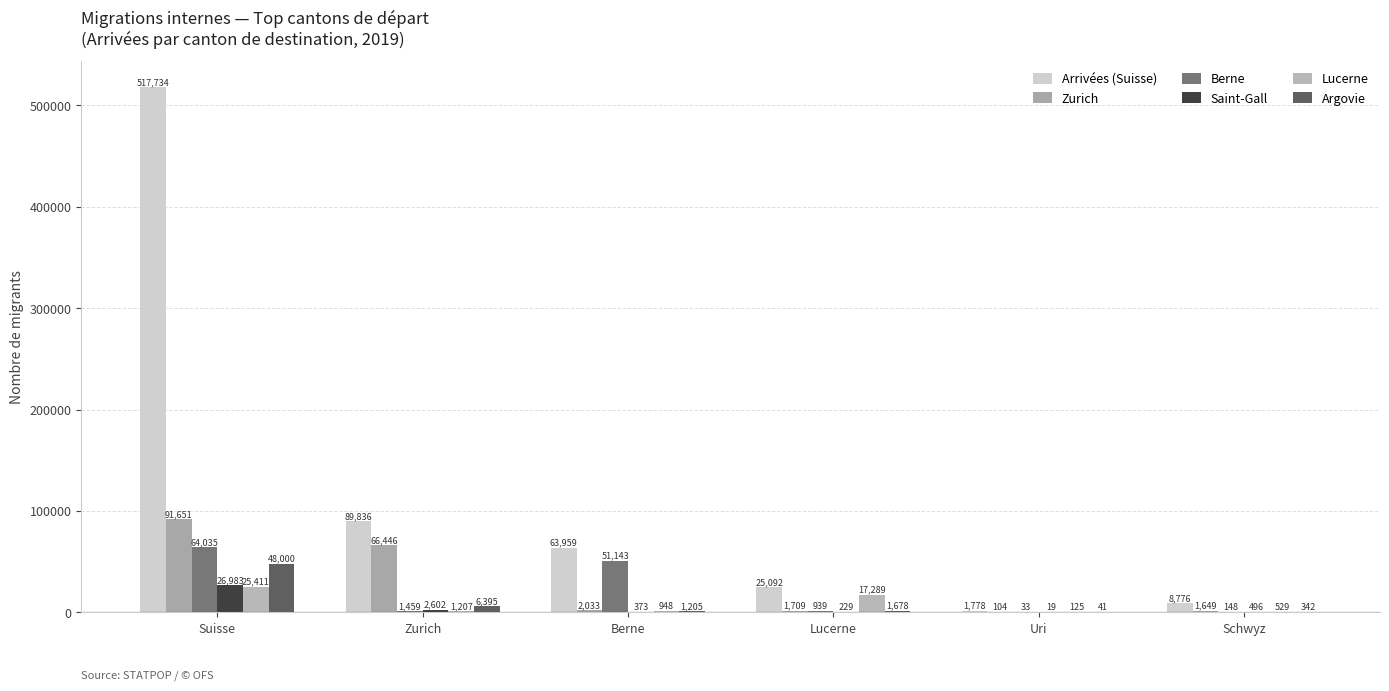

What position from the left is Schwyz?

6